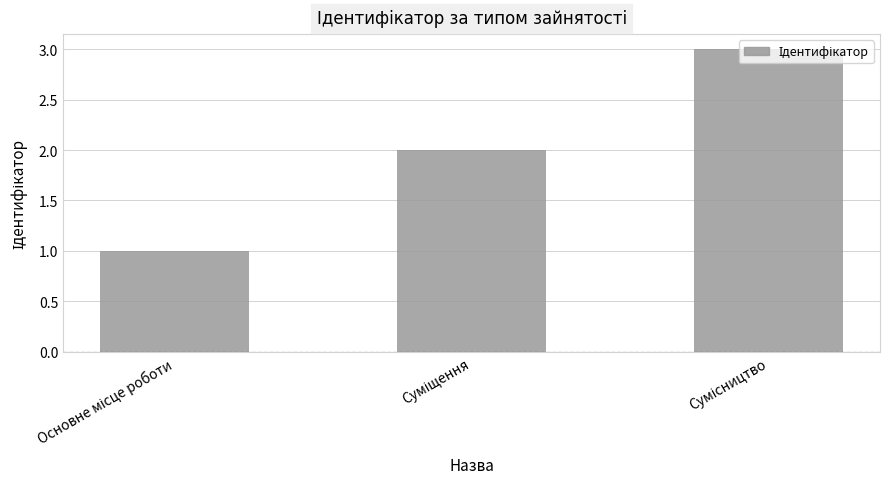

What is the maximum value shown in the chart?

3